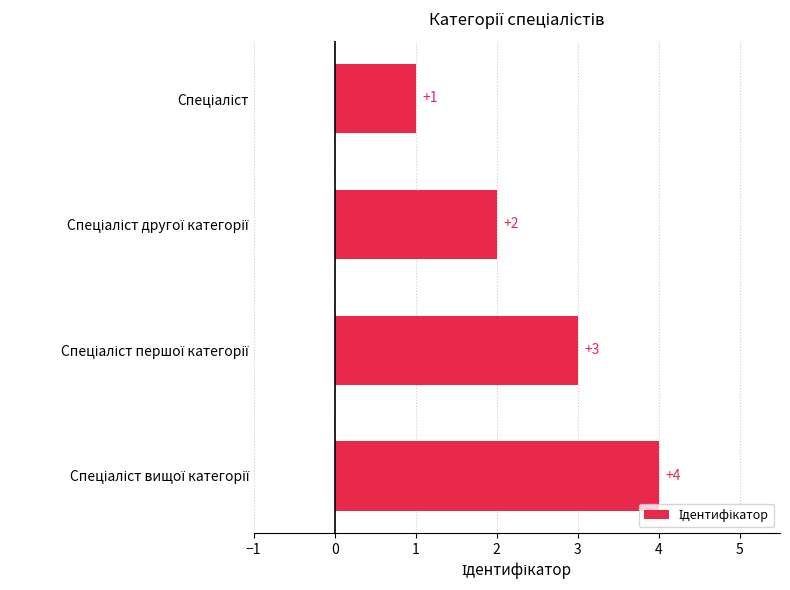

What is the value of the 3rd bar from the top?

3